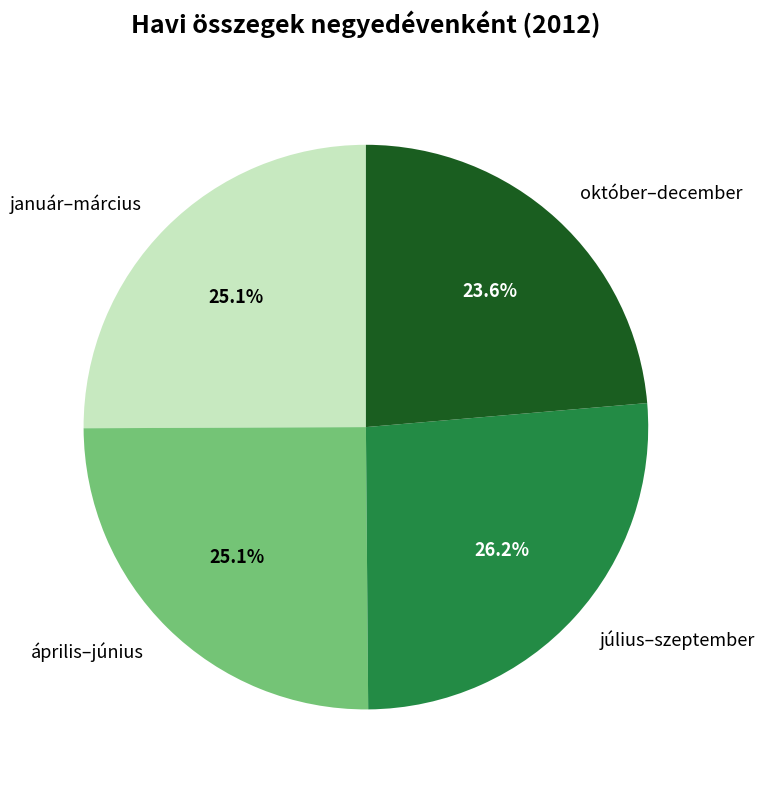

Is there a majority slice in this chart?

No